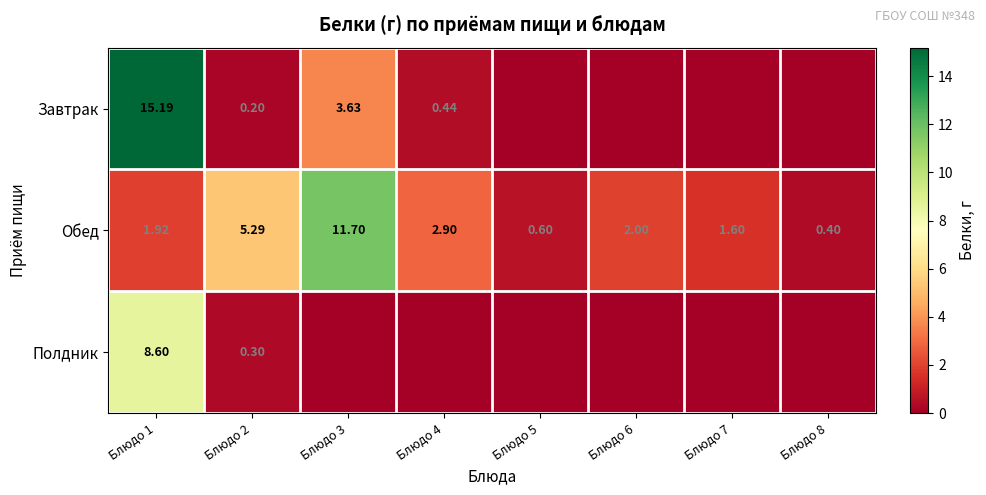

At Блюдо 1, list the series in order from largest to smallest.

Завтрак, Полдник, Обед